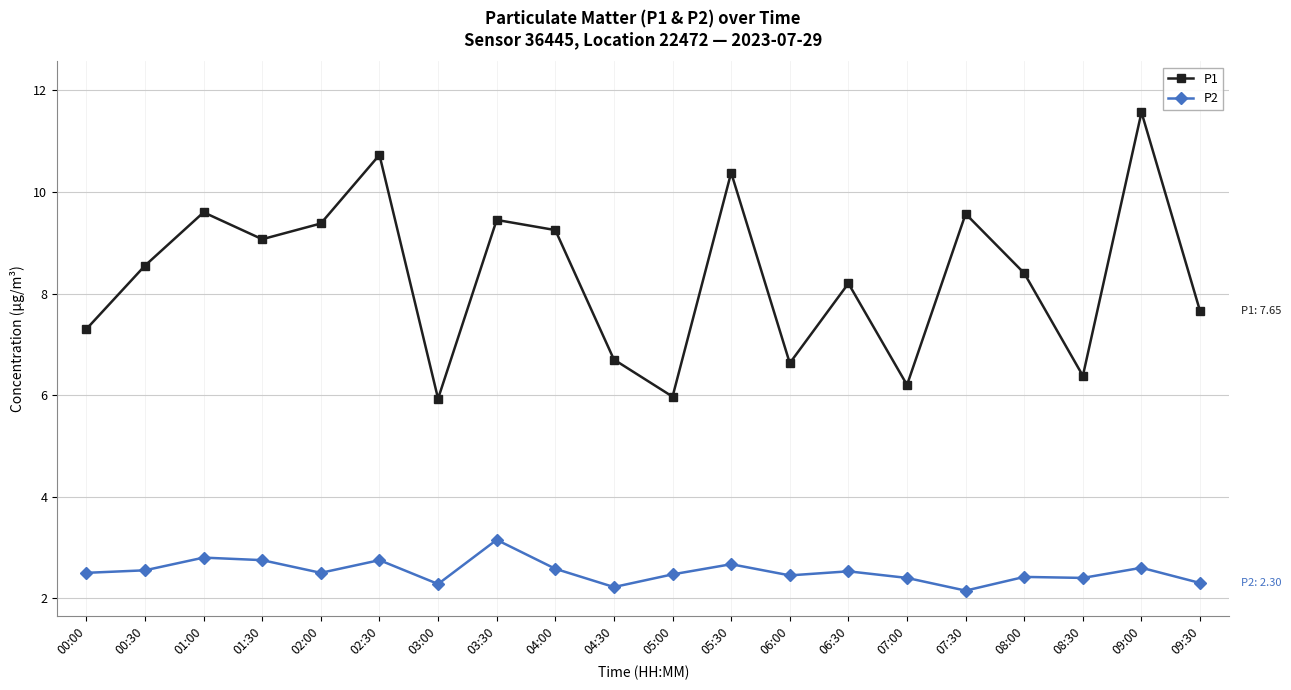

At 08:30, list the series in order from smallest to largest.

P2, P1